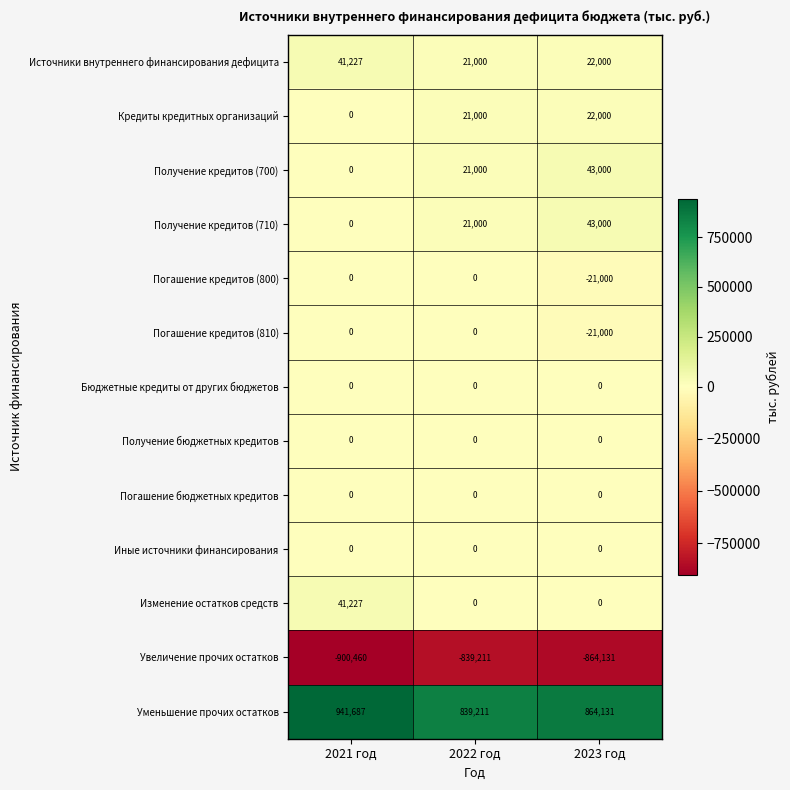

At which category does the chart reach its peak across all series?

2021 год